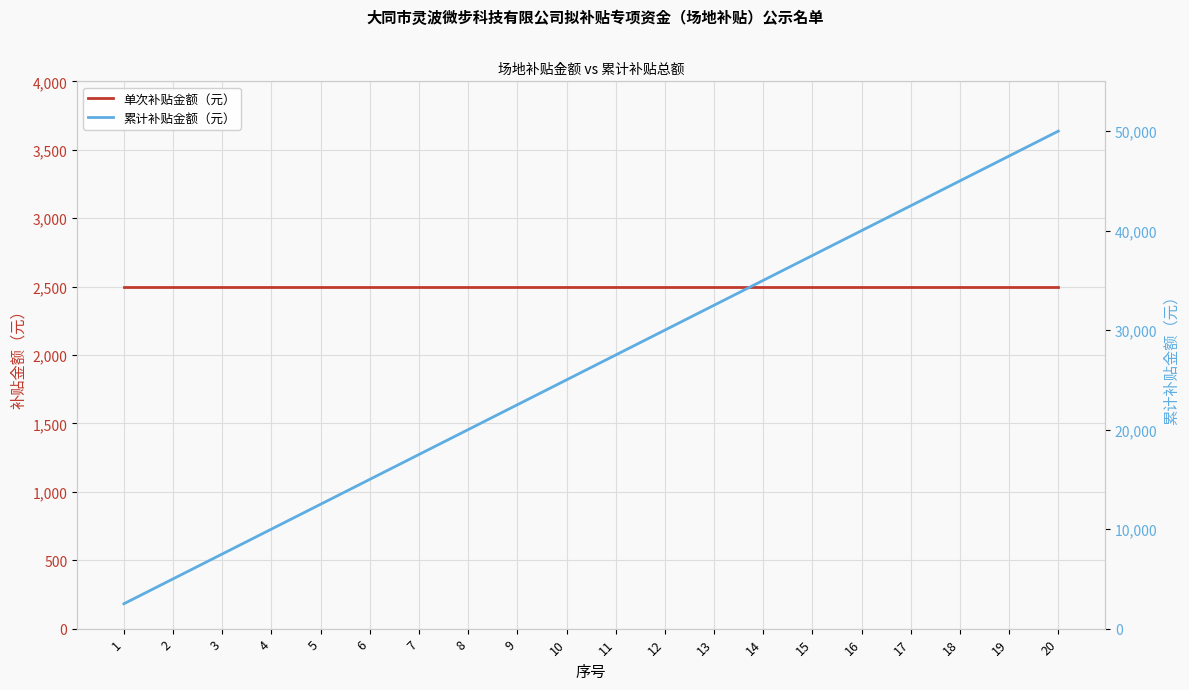

What is the value of the 累计补贴金额（元） point at the 10th from the left?

25000